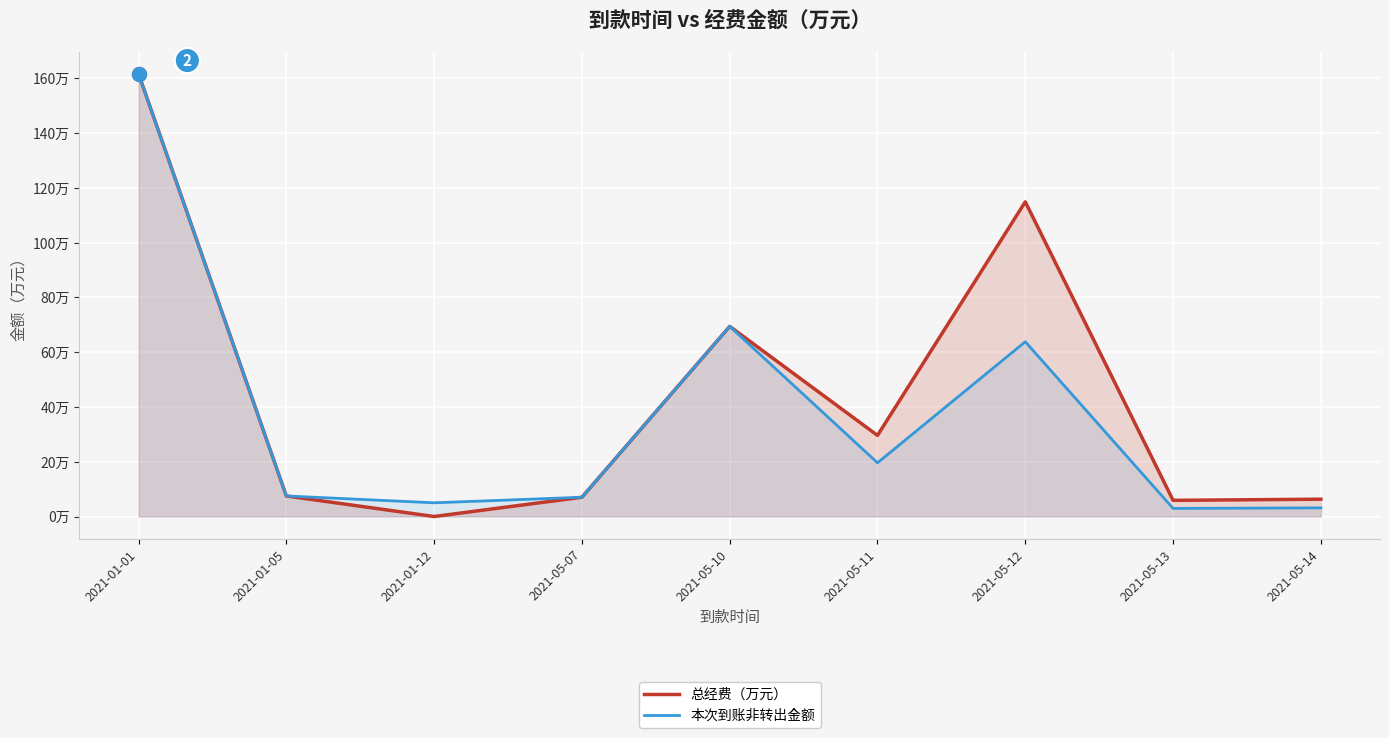

True or false: 本次到账非转出金额 and 总经费（万元） cross at least once.

False